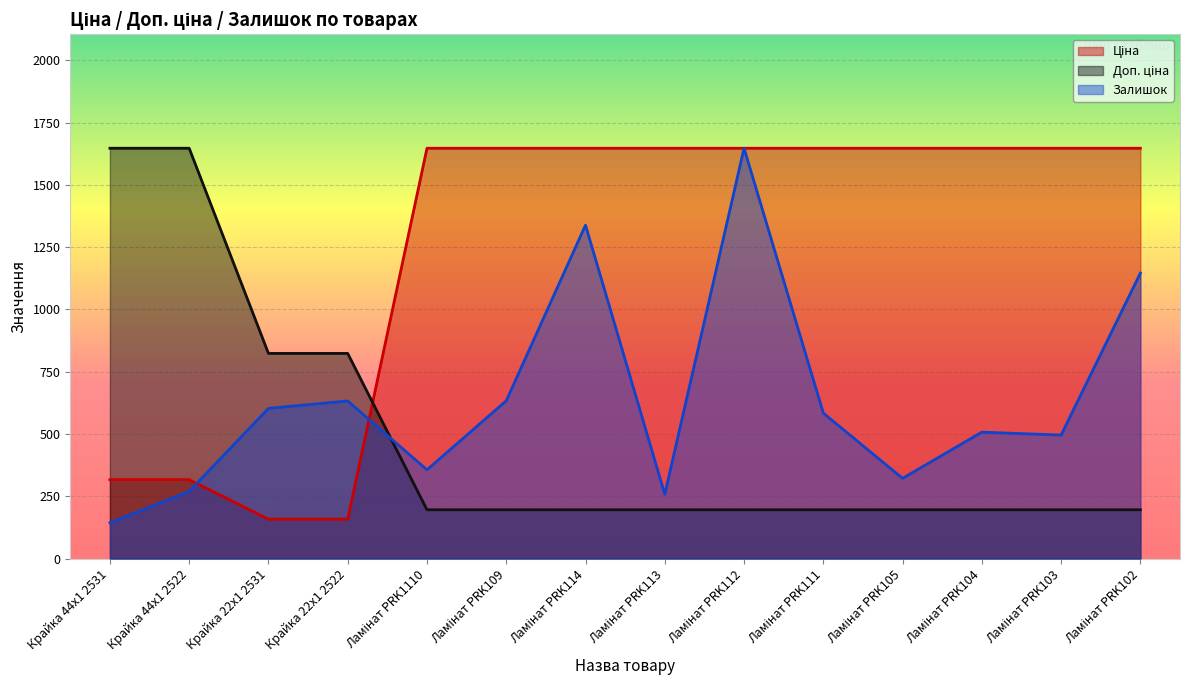

Rank the series at Ламінат PRK109 from highest to lowest value.

Ціна, Залишок, Доп. ціна